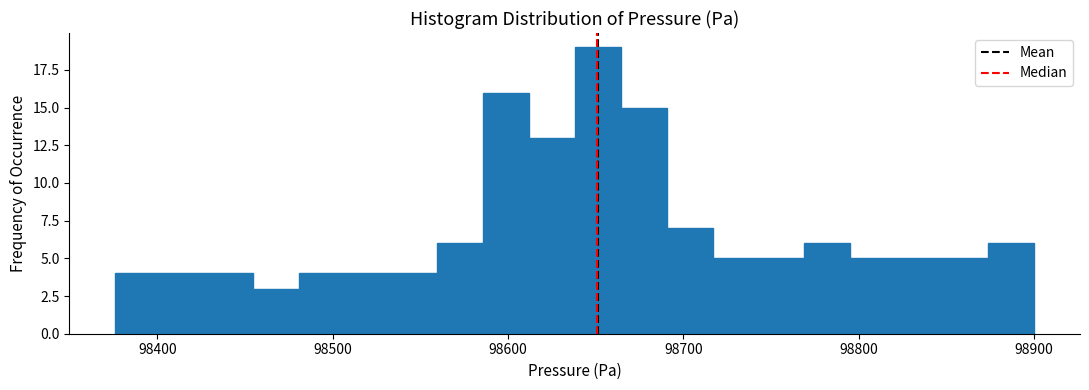

Around what value on the x-axis is the tallest bar? Give the approximate position of its centre, as read against the axis.

98650